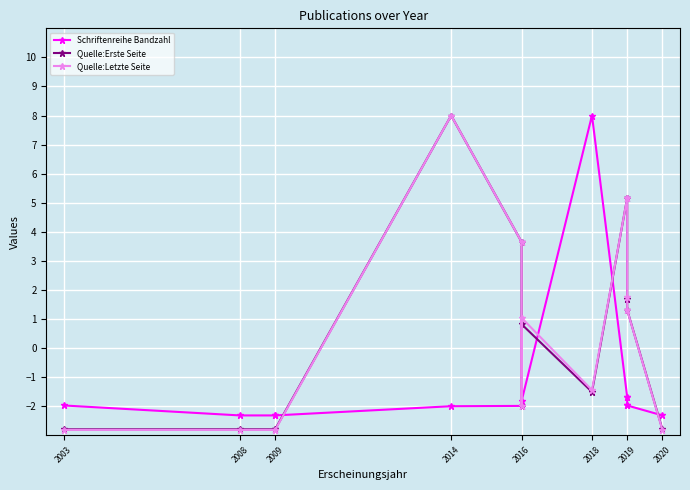

Rank the series at 2020 from highest to lowest value.

Schriftenreihe Bandzahl, Quelle:Erste Seite, Quelle:Letzte Seite